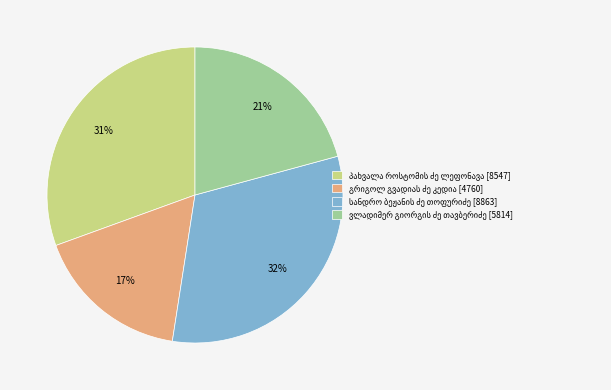

Is there any slice that represents more than half of the pie?

No